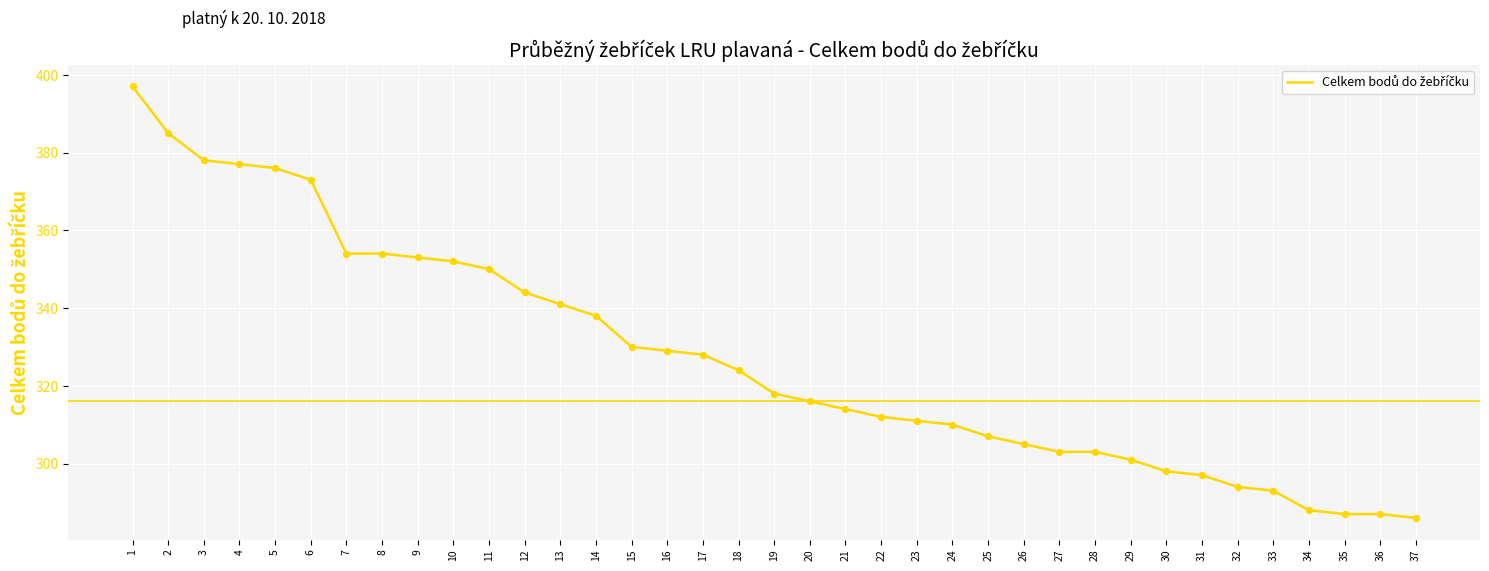

Which has a higher value, 27 or 37?

27